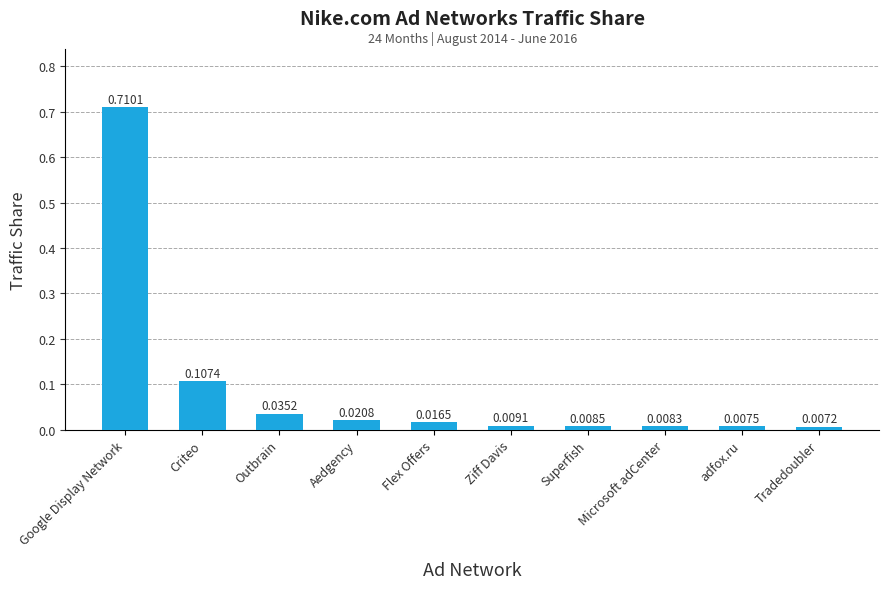

Which label corresponds to the smallest value in the chart?

Tradedoubler